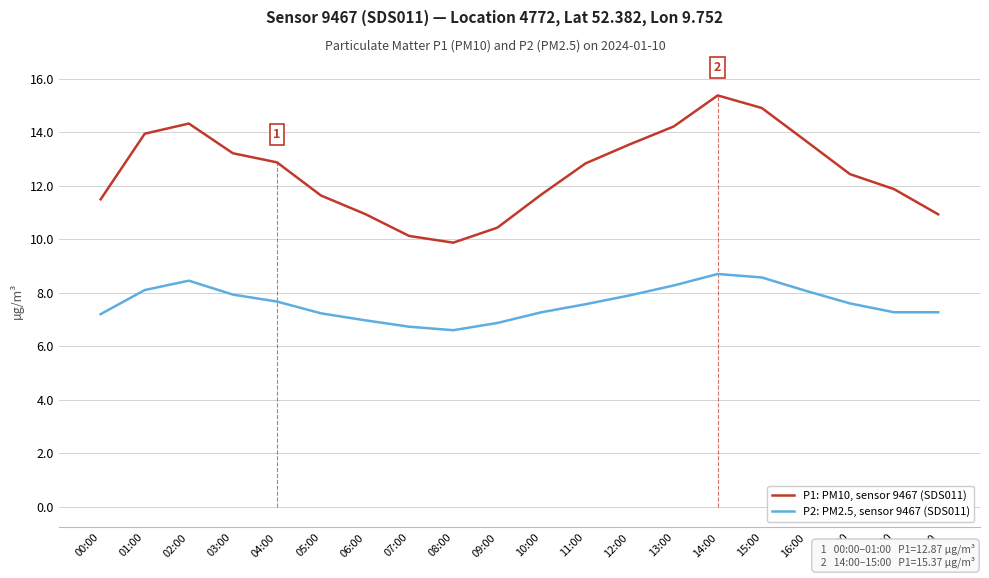

True or false: P1: PM10, sensor 9467 (SDS011) and P2: PM2.5, sensor 9467 (SDS011) cross at least once.

False